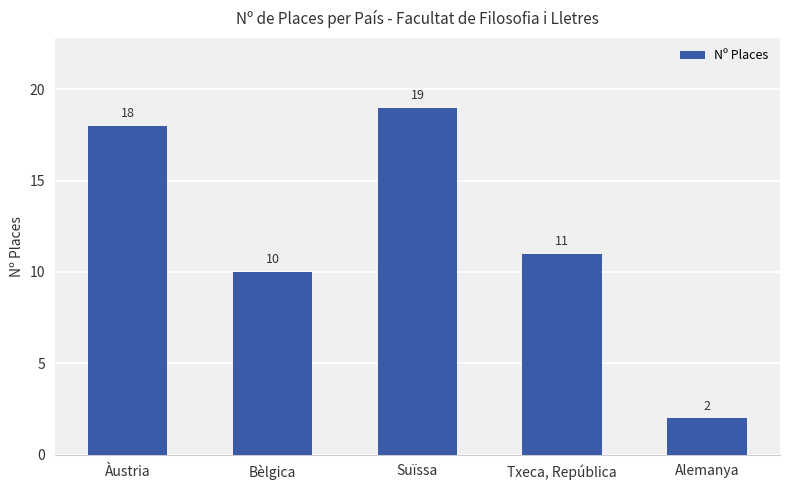

Which has a higher value, Alemanya or Àustria?

Àustria